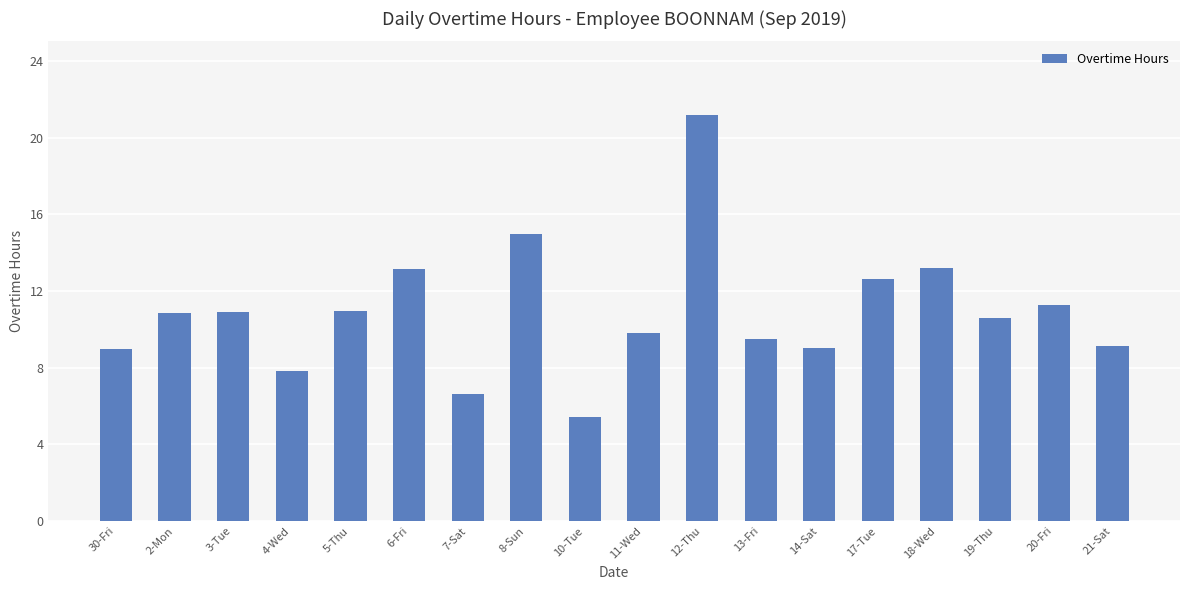

What is the difference between the values at 8-Sun and 11-Wed?

5.1